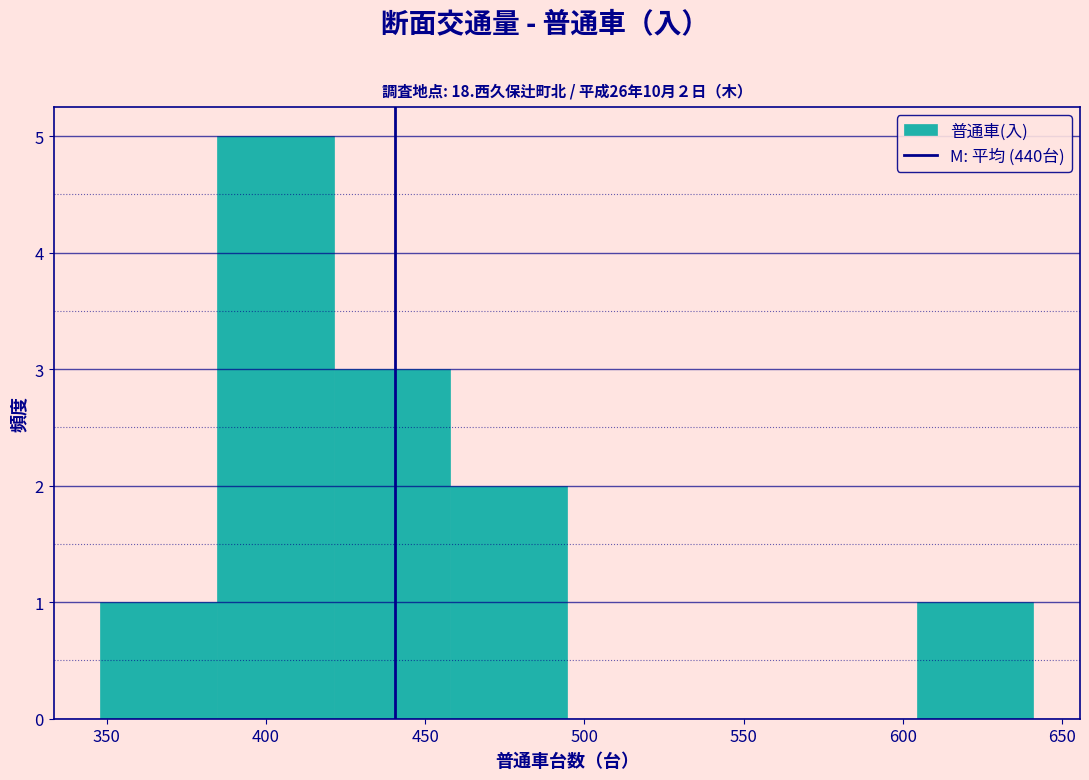

Which range on the x-axis has the tallest bar?

385 to 420